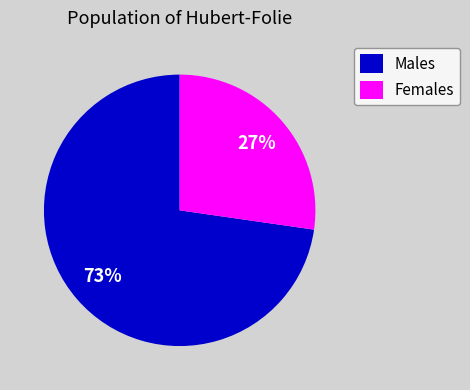

True or false: Females accounts for 27% of the total.

True